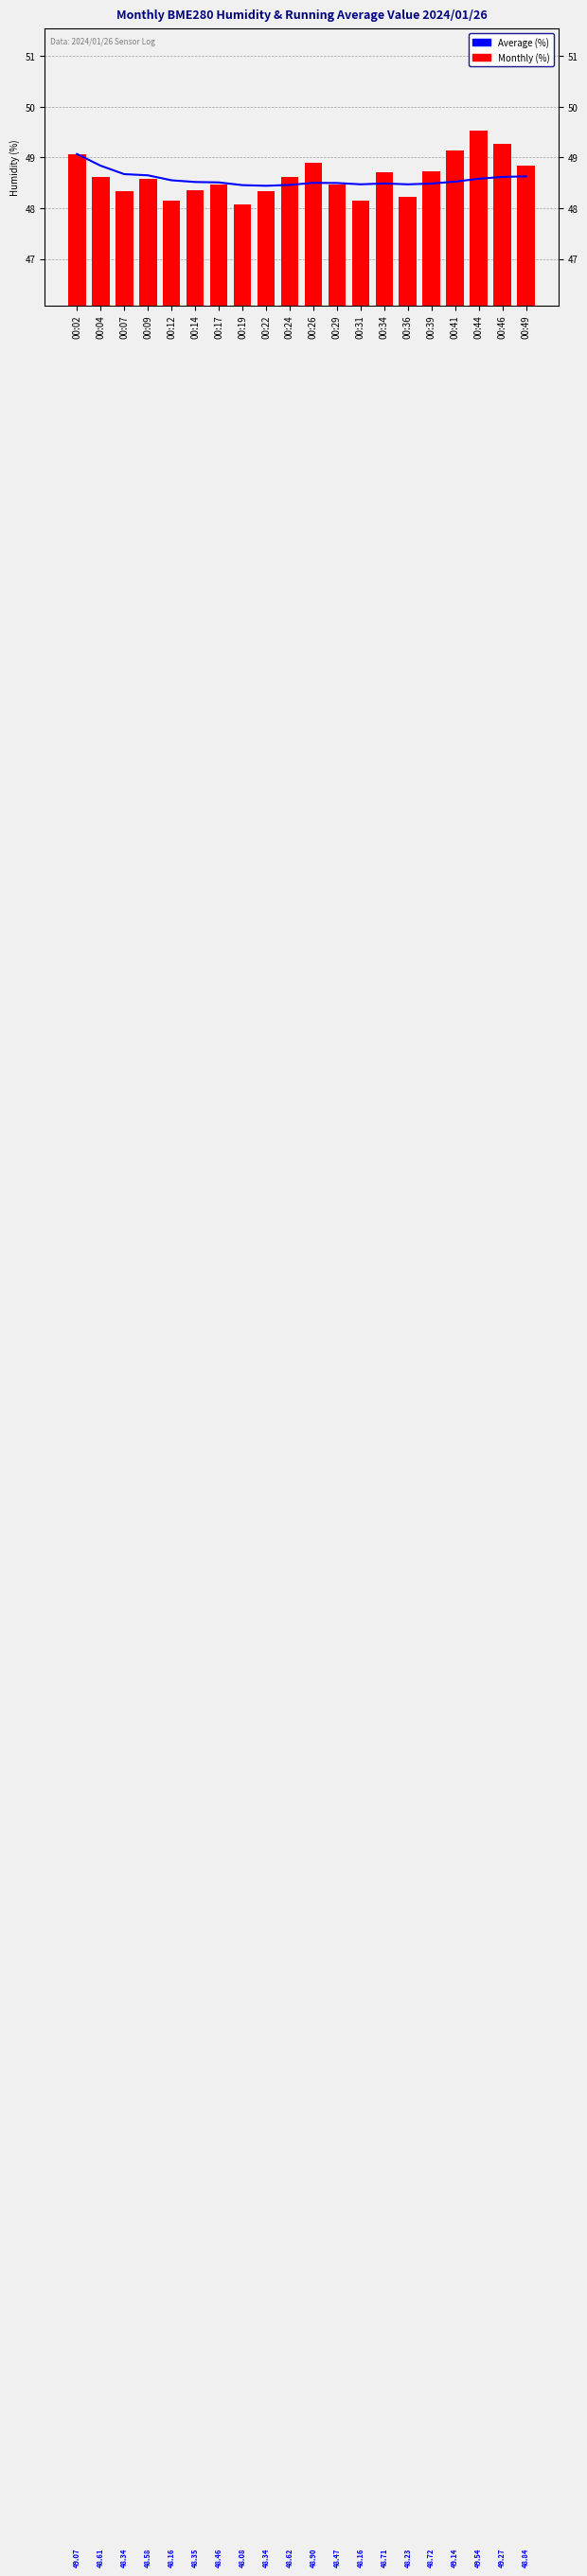

Rank the series by their maximum value, from highest to lowest.

Monthly (%), Average (%)